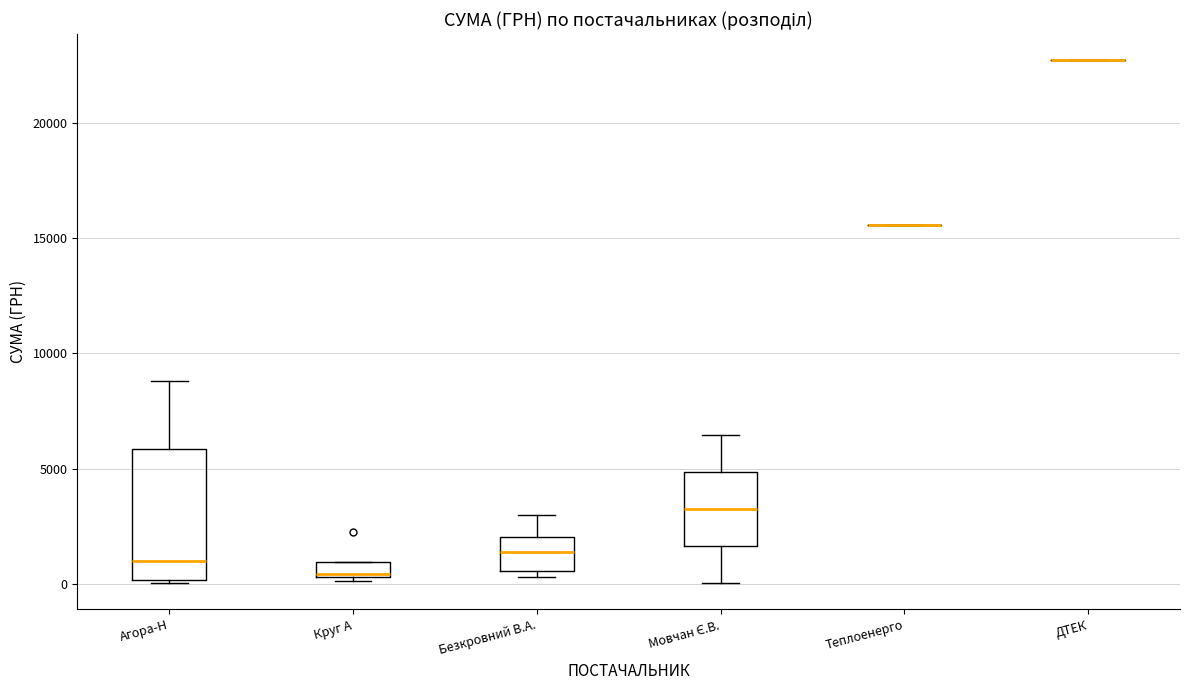

Which box is the tallest, from its lower edge to its upper edge?

Агора-Н